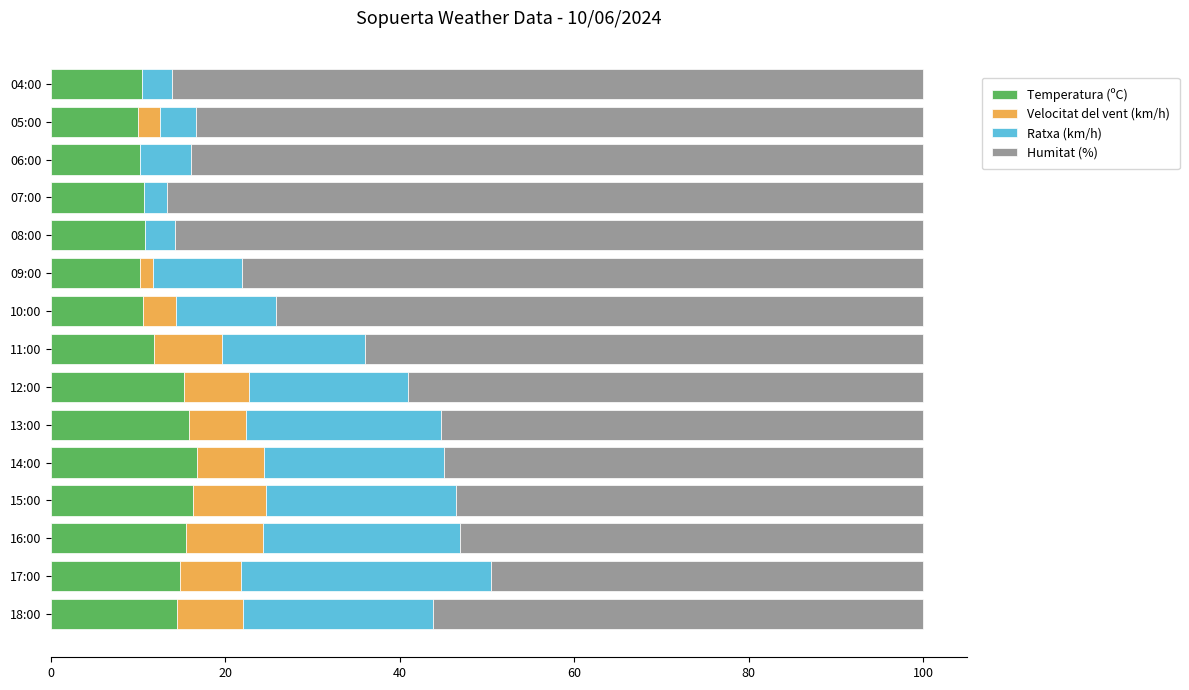

The value of Temperatura (ºC) at 06:00 is 10.2. True or false?

True